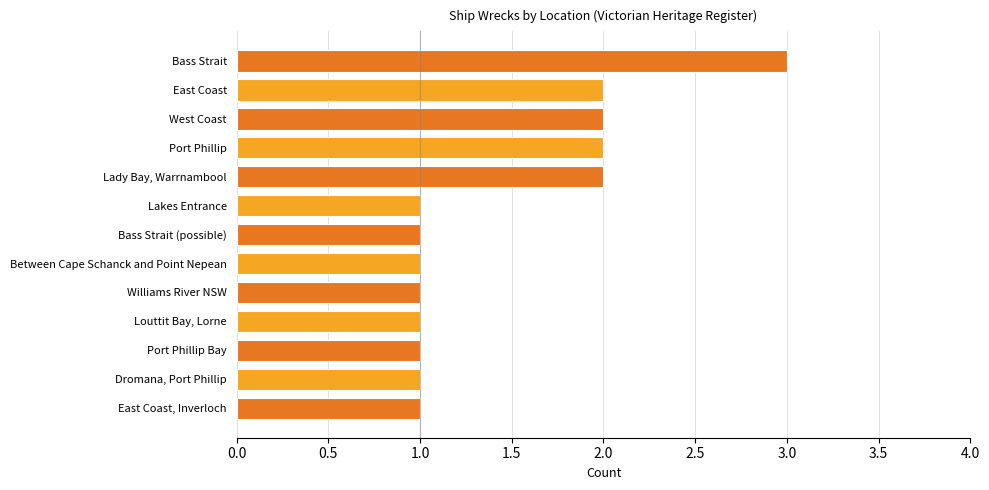

What is the average value?

1